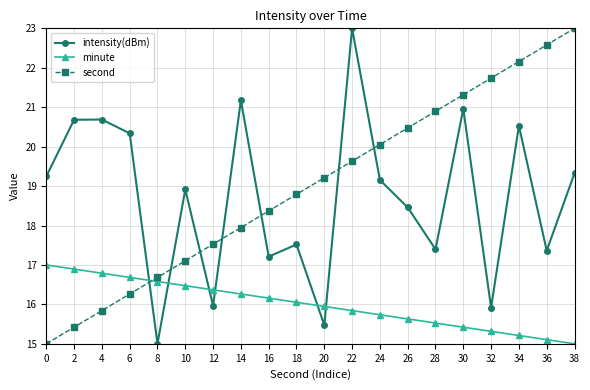

What is the difference between the second highest and second lowest values in the intensity(dBm) series?

5.7